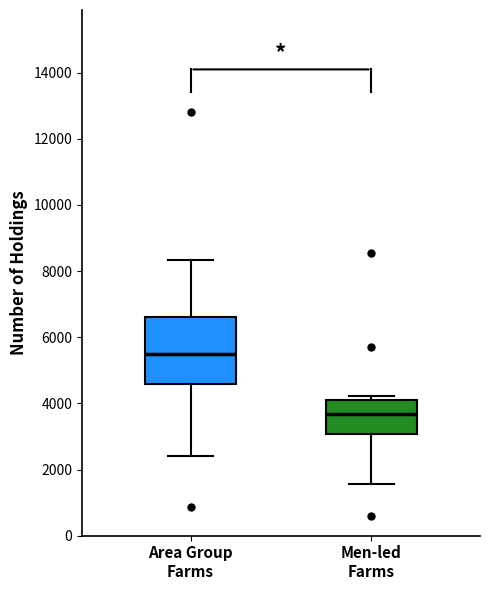

Comparing the boxes themselves (not the whiskers), which one is the tallest?

Area Group Farms